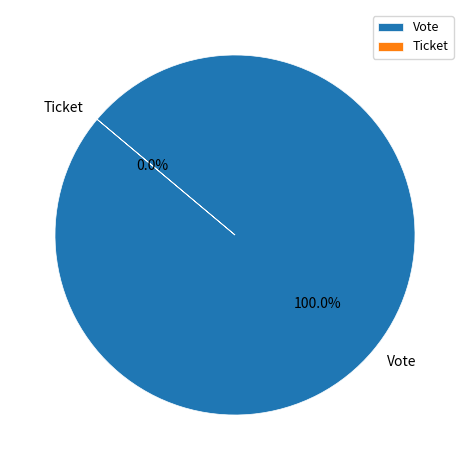

Is it true that Vote is 100% of the pie?

True